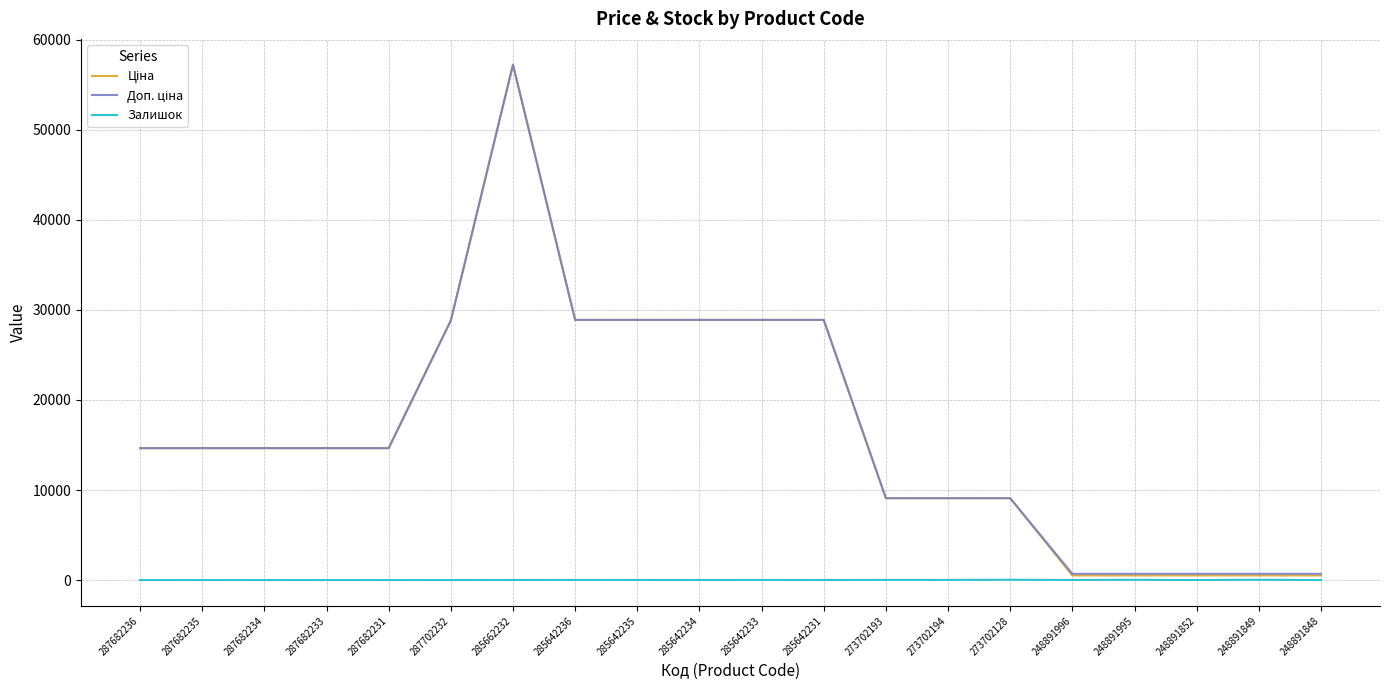

What is the greatest value displayed?

57235.5